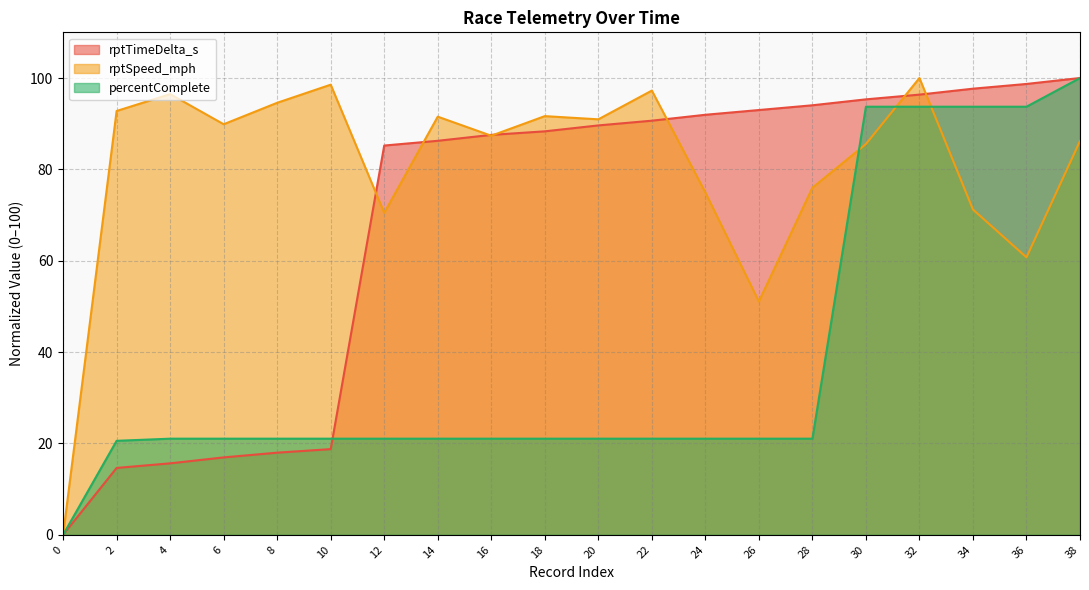

How many data points does each series have?

20